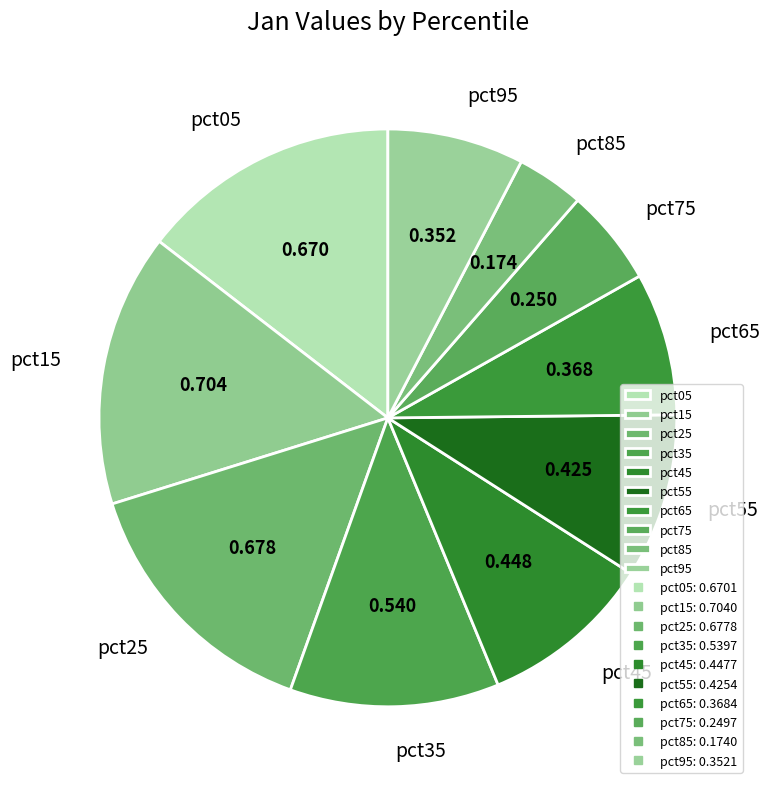

Does any single category account for the majority?

No